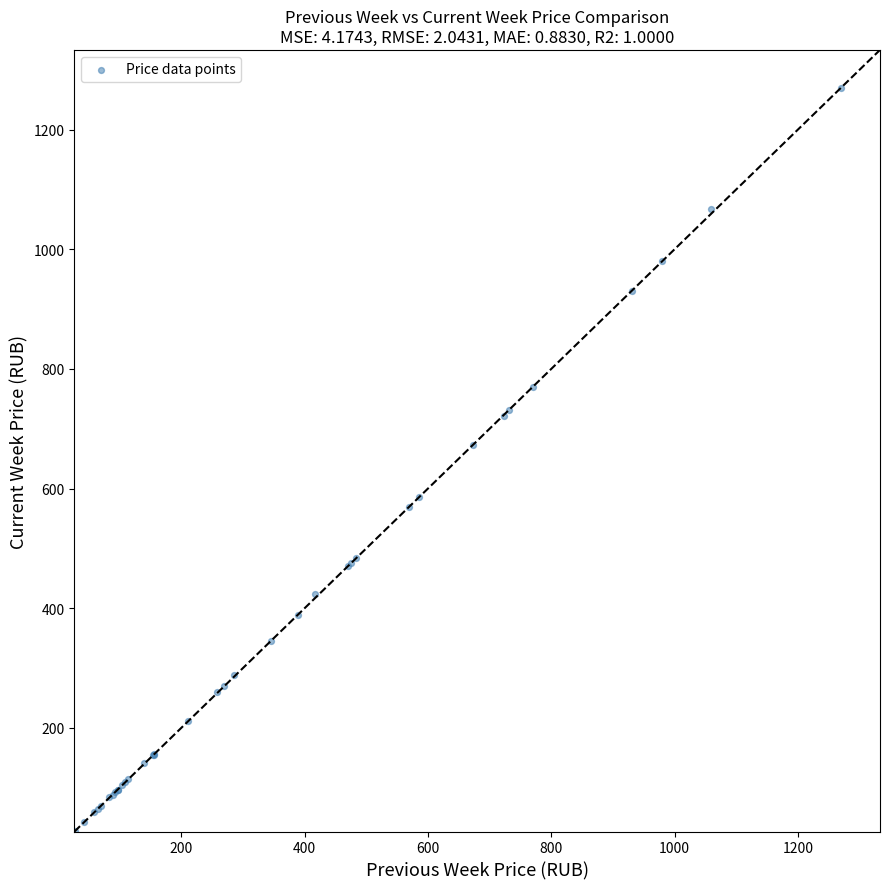

What Y value in the scatter plot is closest to 648?

672.5